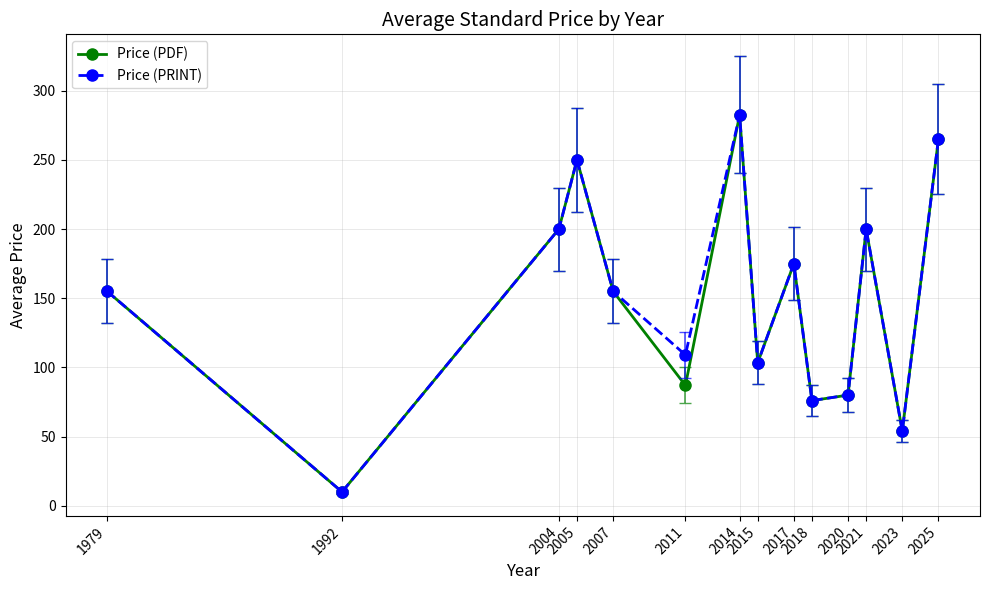

What value does the Price (PRINT) series have at 2018?

76.0